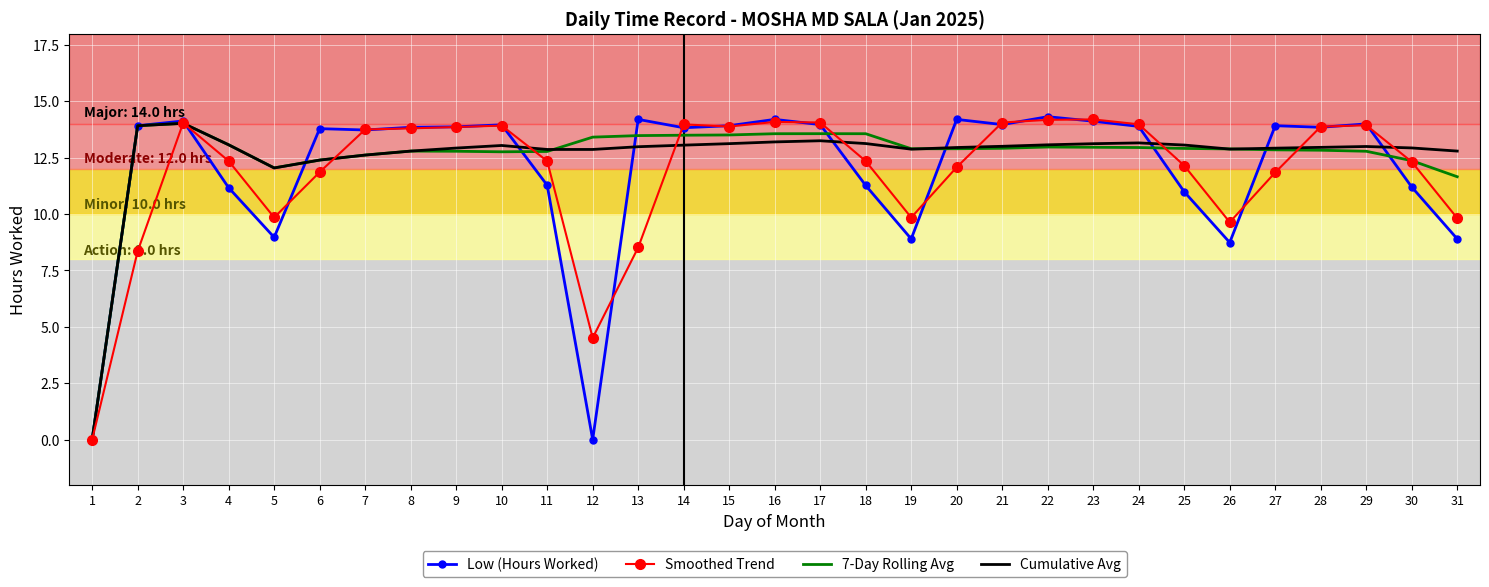

What is the difference between the highest and lowest values at 21?

1.1